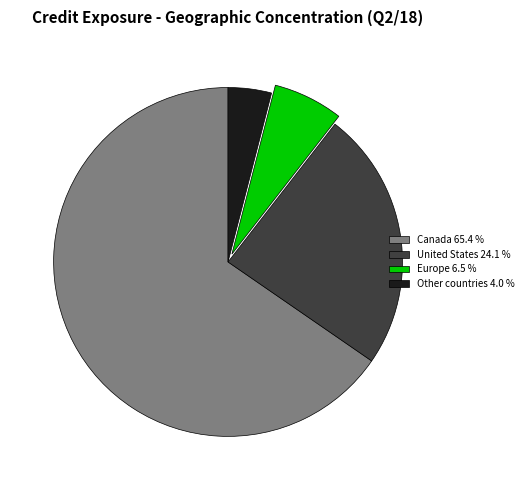

Which category has the biggest portion of the pie?

Canada